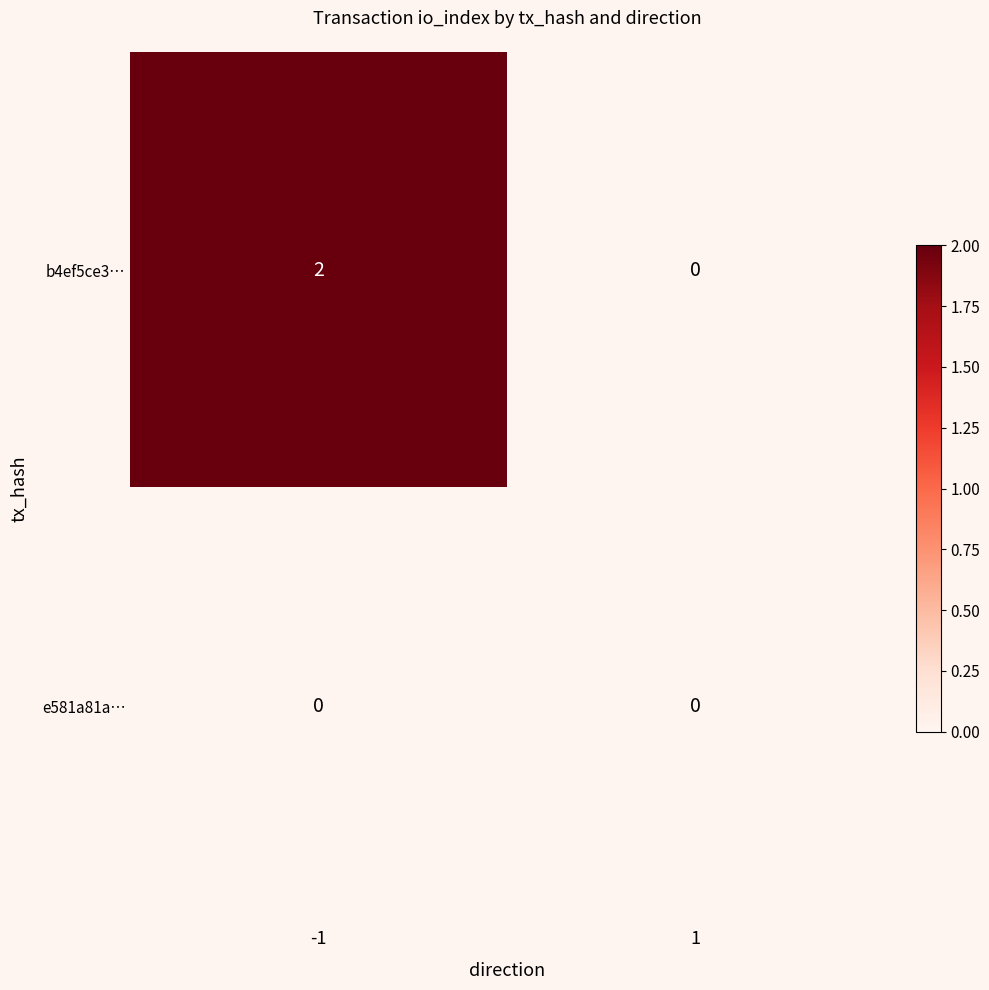

The value of b4ef5ce3… at 1 is -1. True or false?

False